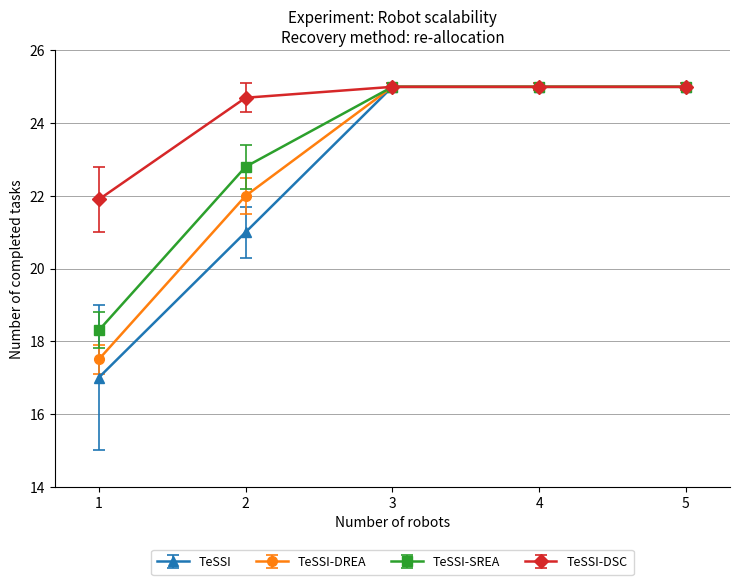

What are all the series names shown in the legend?

TeSSI, TeSSI-DREA, TeSSI-SREA, TeSSI-DSC